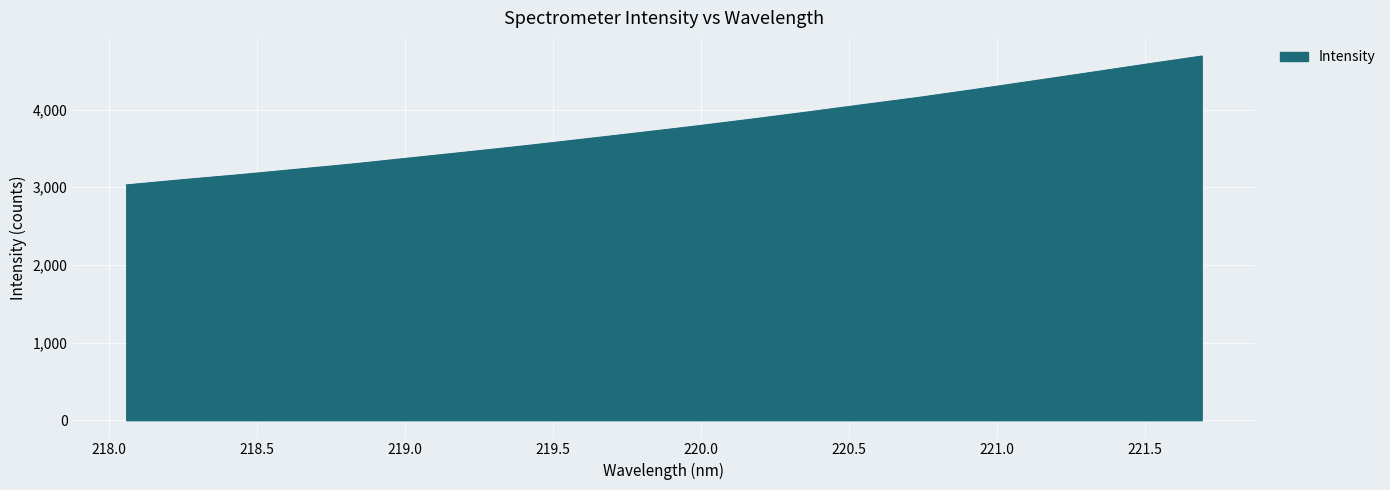

What is the difference between the maximum and minimum values?

1659.7